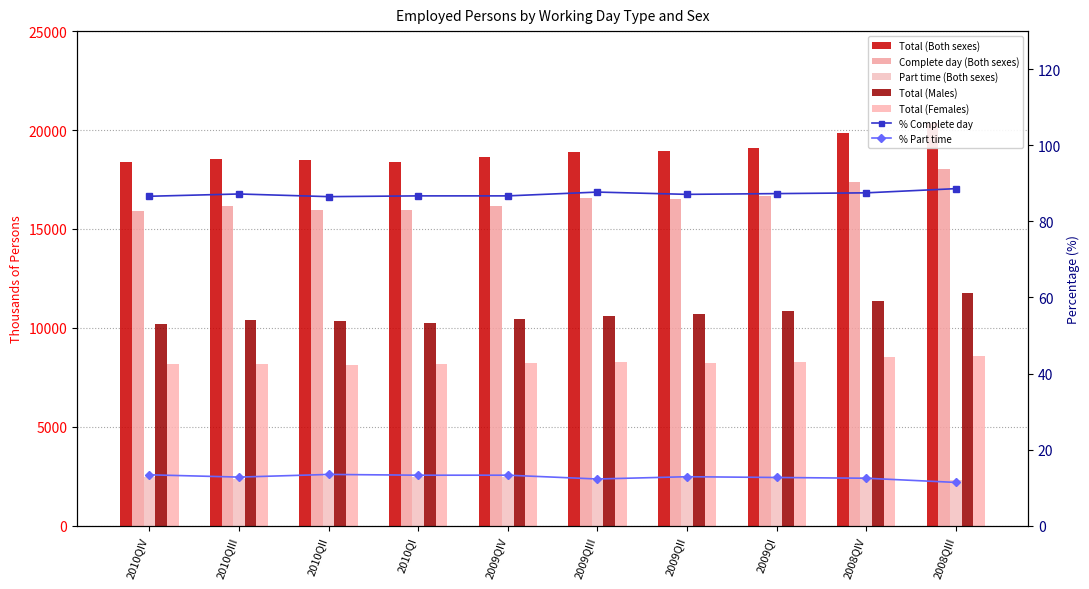

Where does the Total (Both sexes) series first go above 18870?

2009QIII